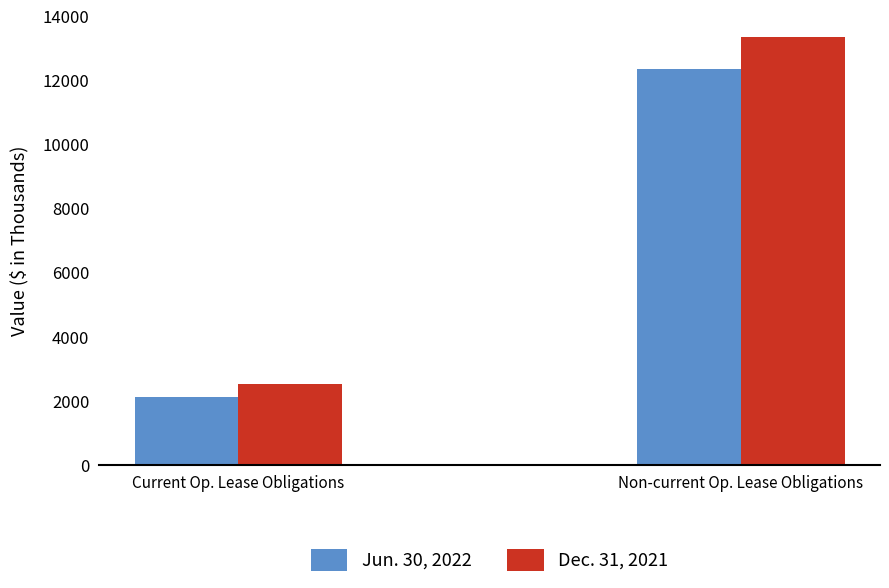

Does the chart contain stacked bars?

No